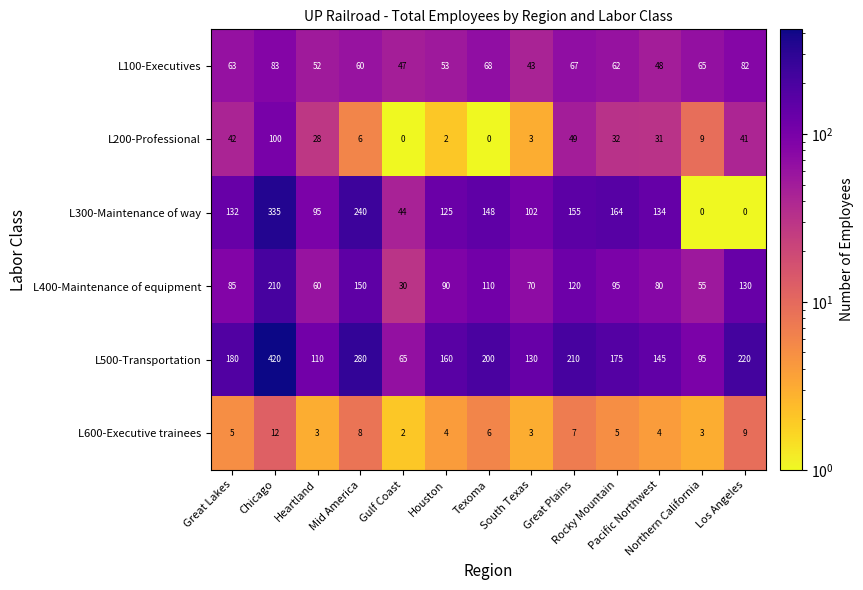

Which series has the largest total across all categories?

L500-Transportation